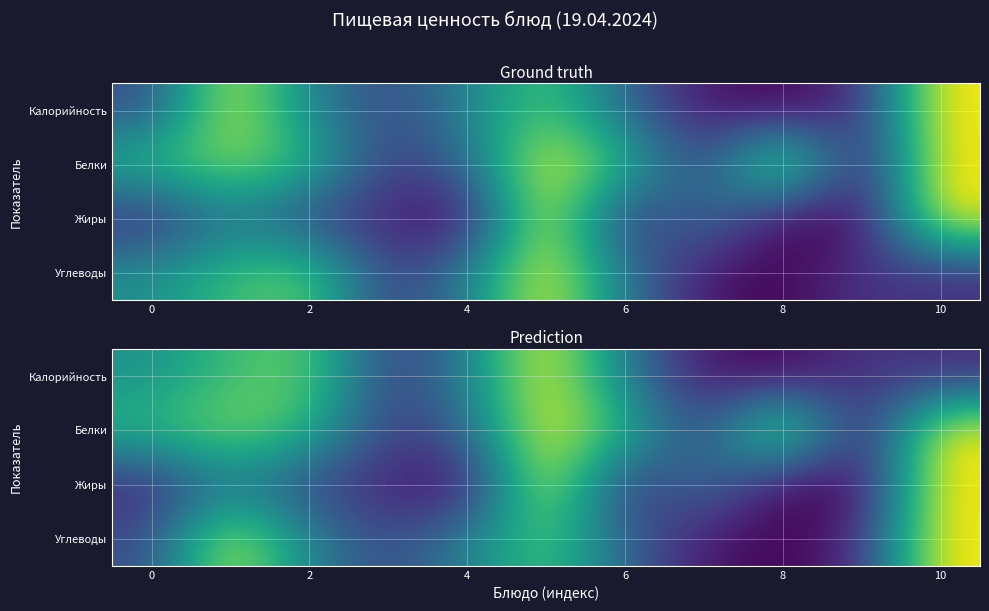

What is the highest value of the Белки series?

1.0